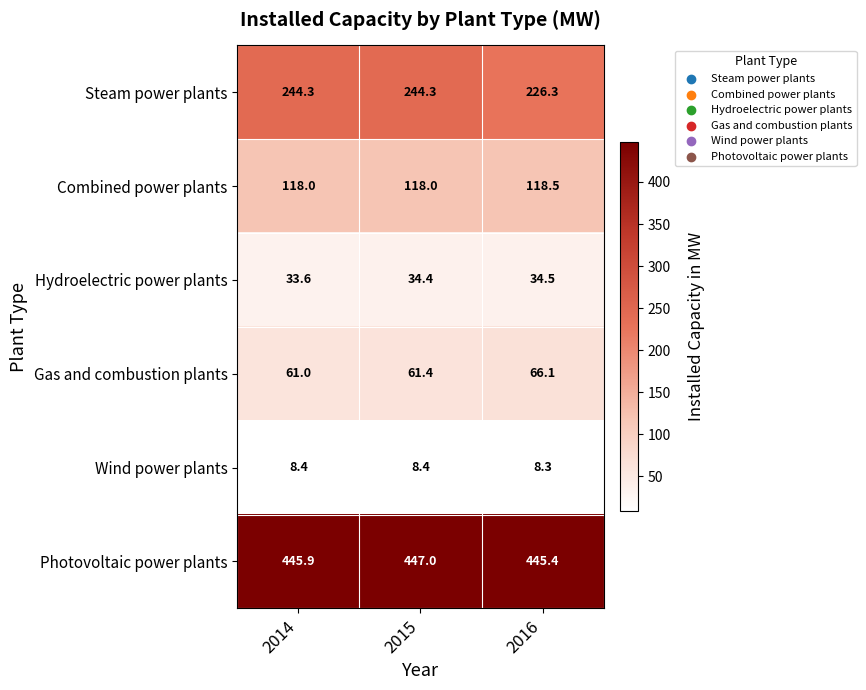

Which series changed the most between 2014 and 2016?

Steam power plants